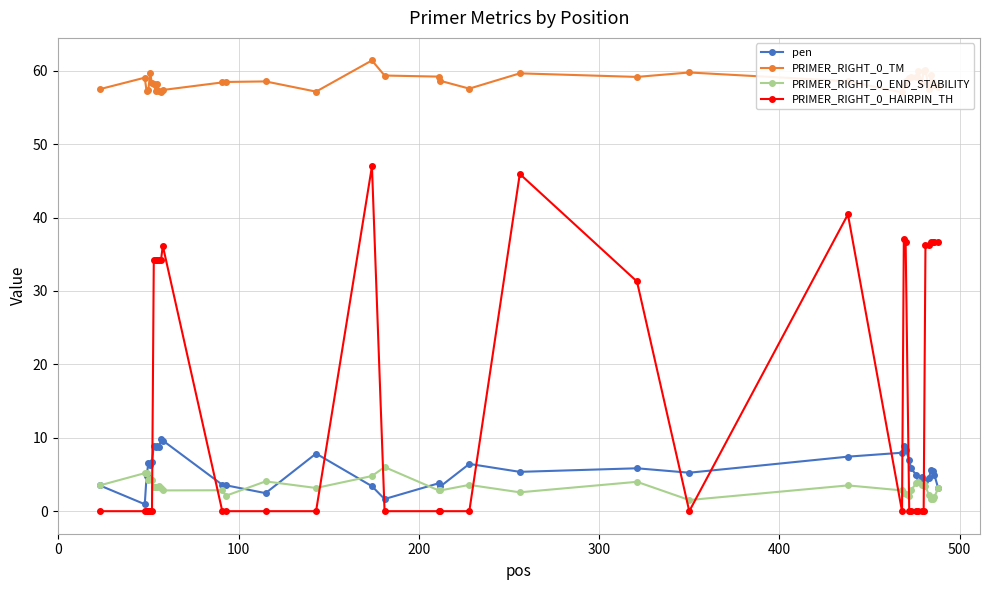

What is the value of the PRIMER_RIGHT_0_HAIRPIN_TH point at the 8th from the left?

34.2